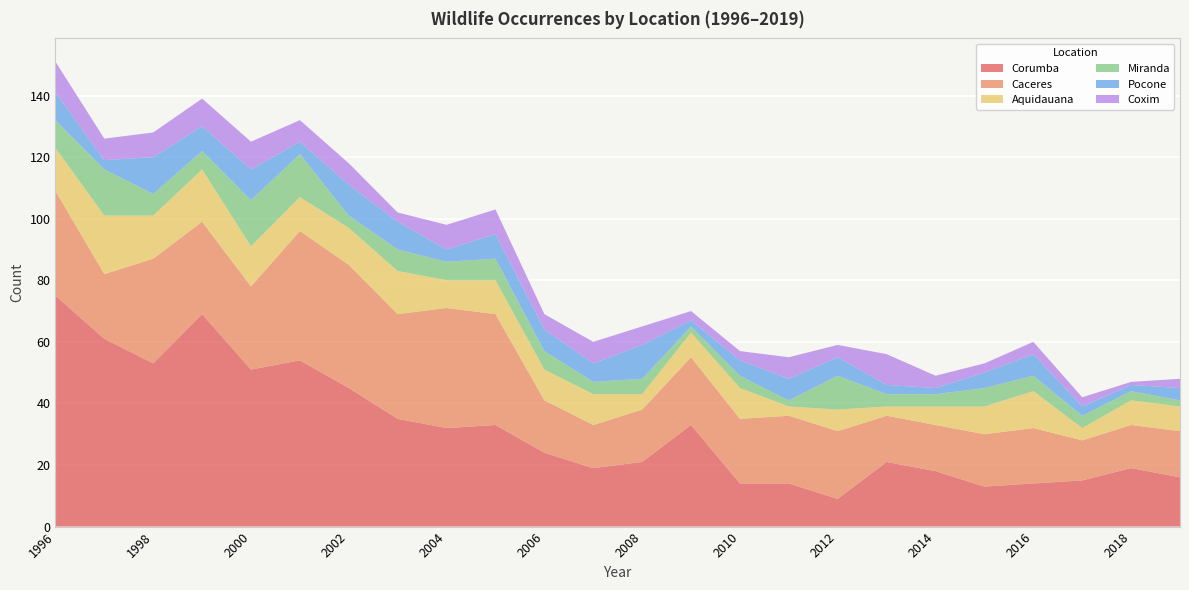

Reading right to left, extract all data points from this chart.

Corumba: 16	19	15	14	13	18	21	9	14	14	33	21	19	24	33	32	35	45	54	51	69	53	61	75
Caceres: 15	14	13	18	17	15	15	22	22	21	22	17	14	17	36	39	34	40	42	27	30	34	21	34
Aquidauana: 8	8	4	12	9	6	3	7	3	10	8	5	10	10	11	9	14	12	11	13	17	14	19	14
Miranda: 2	3	4	5	6	4	4	11	2	4	2	5	4	6	7	6	7	4	14	15	6	7	15	9
Pocone: 4	2	3	7	5	2	3	6	7	5	2	11	6	7	8	4	9	10	4	10	8	12	3	9
Coxim: 3	1	3	4	3	4	10	4	7	3	3	6	7	5	8	8	3	7	7	9	9	8	7	10